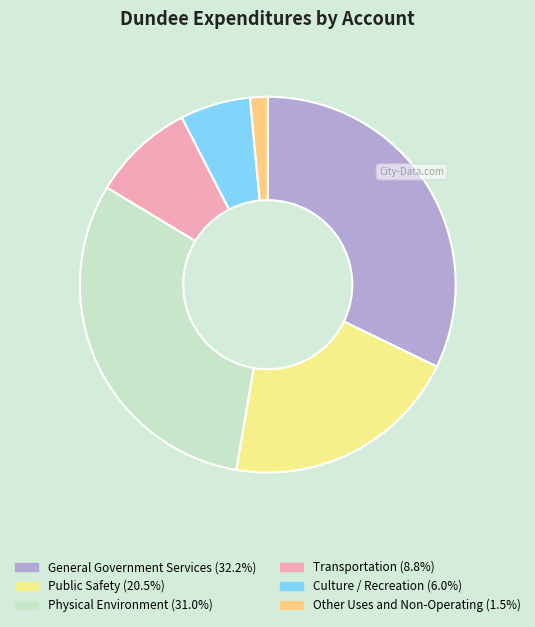

Does Other Uses and Non-Operating account for over 50% of the chart?

No